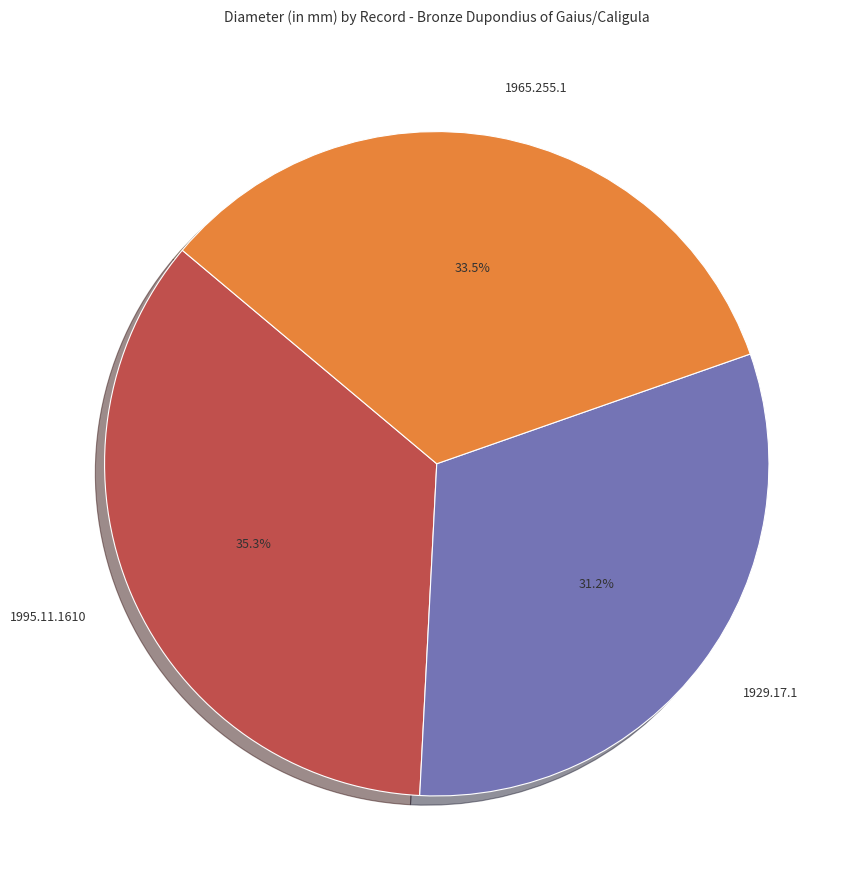

Does 1965.255.1 account for over 50% of the chart?

No